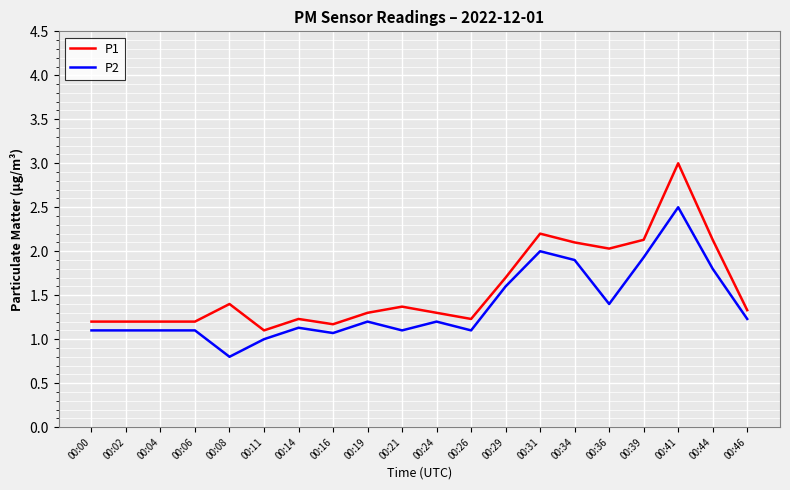

What is the sum of the P2 values at 00:14 and 00:34?

3.0